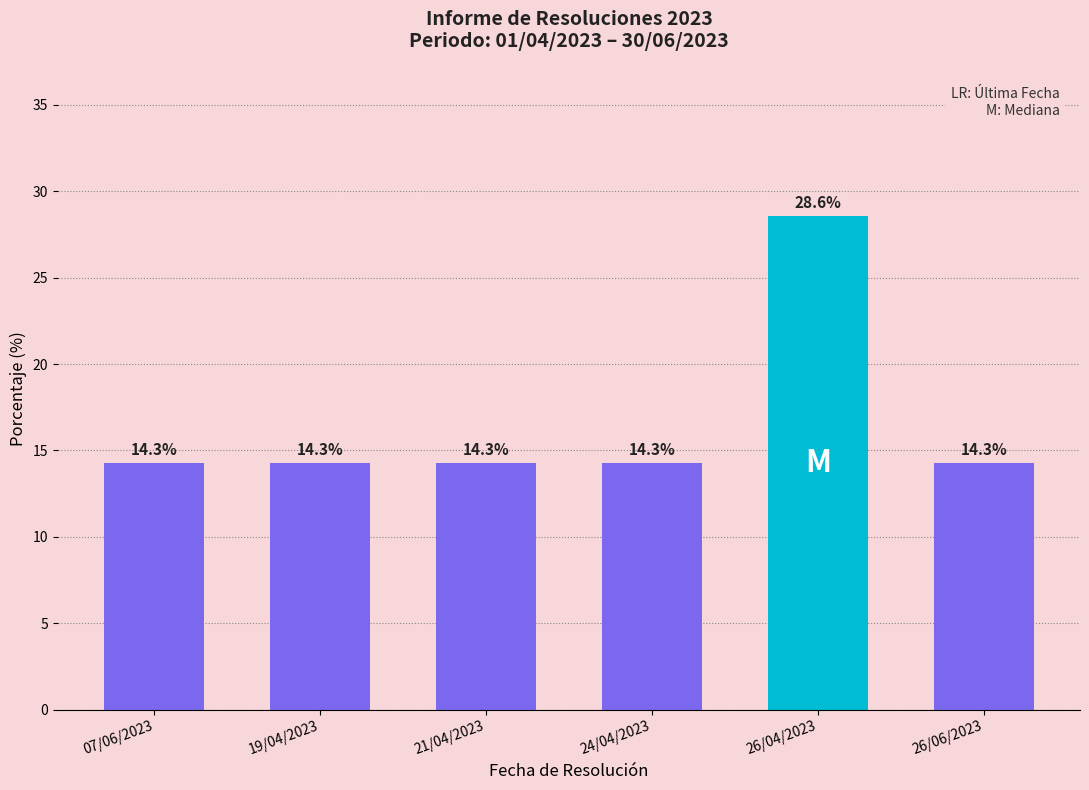

What is the maximum value shown in the chart?

28.6